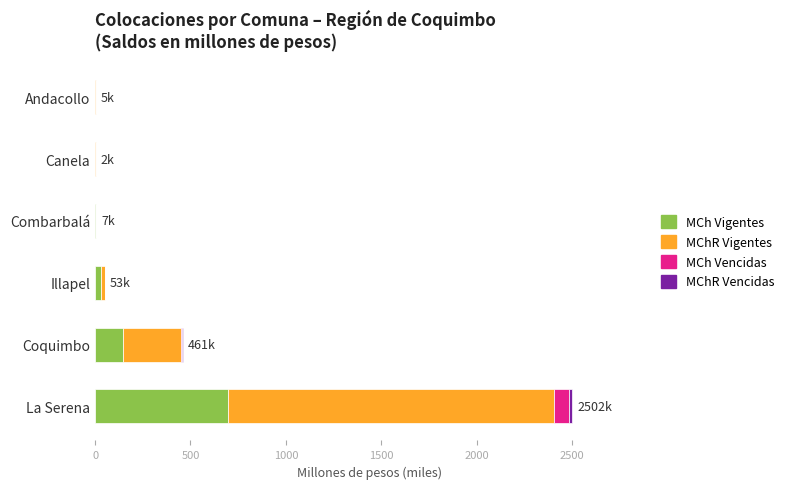

At which category is the sum across all series the highest?

La Serena